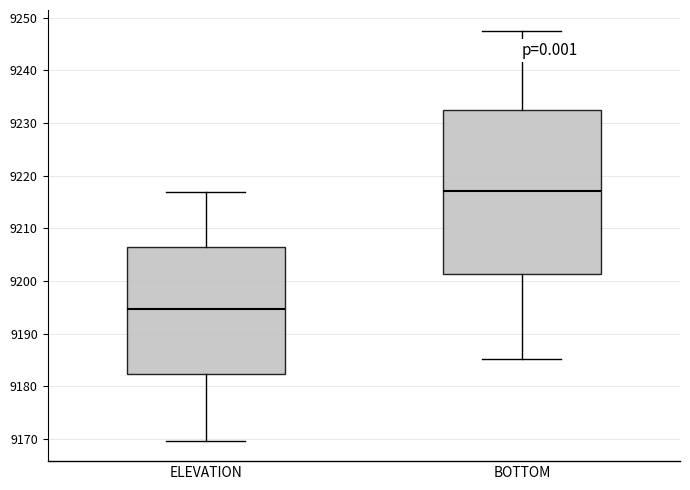

Which box's median line is the highest?

BOTTOM